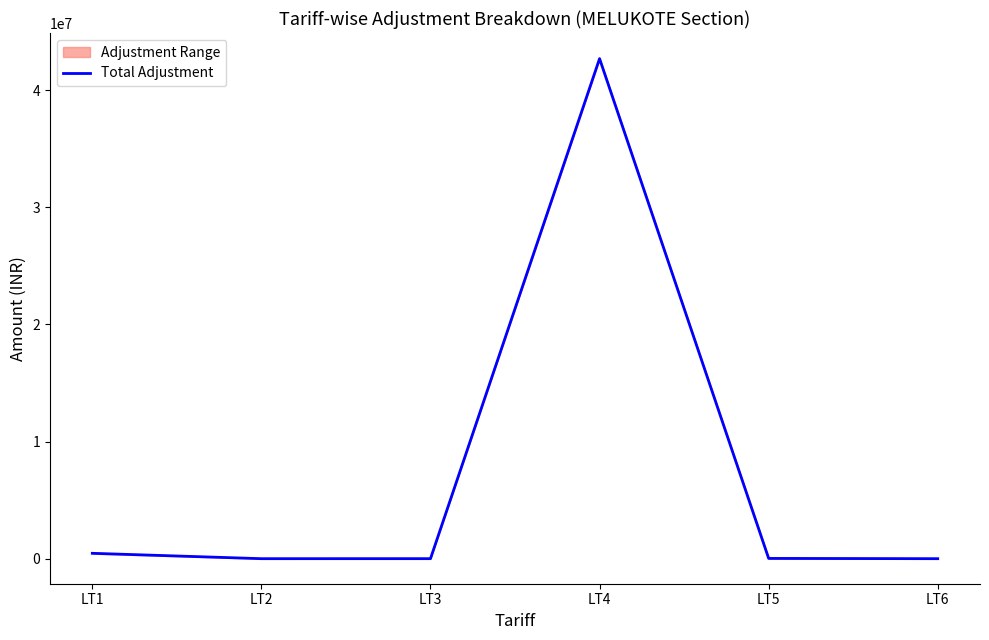

How many lines are shown in the chart?

1